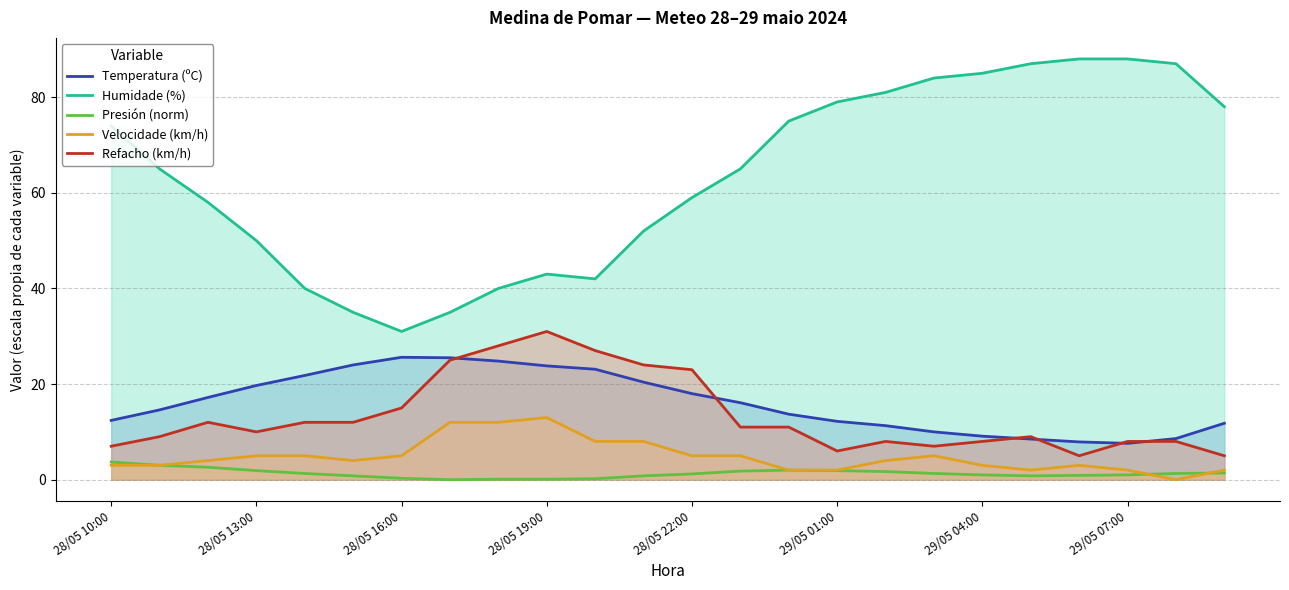

Rank the series by their maximum value, from lowest to highest.

Presión (norm), Velocidade (km/h), Temperatura (ºC), Refacho (km/h), Humidade (%)